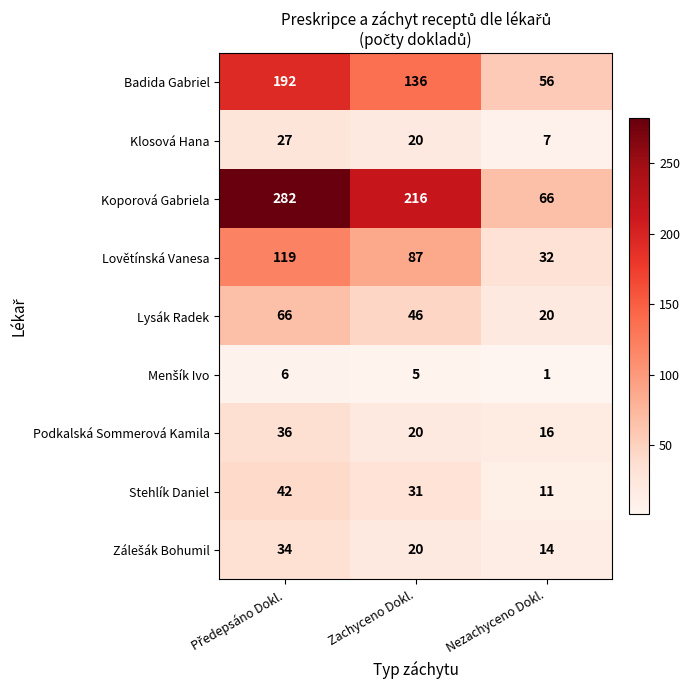

What is the lowest value of the Stehlík Daniel series?

11